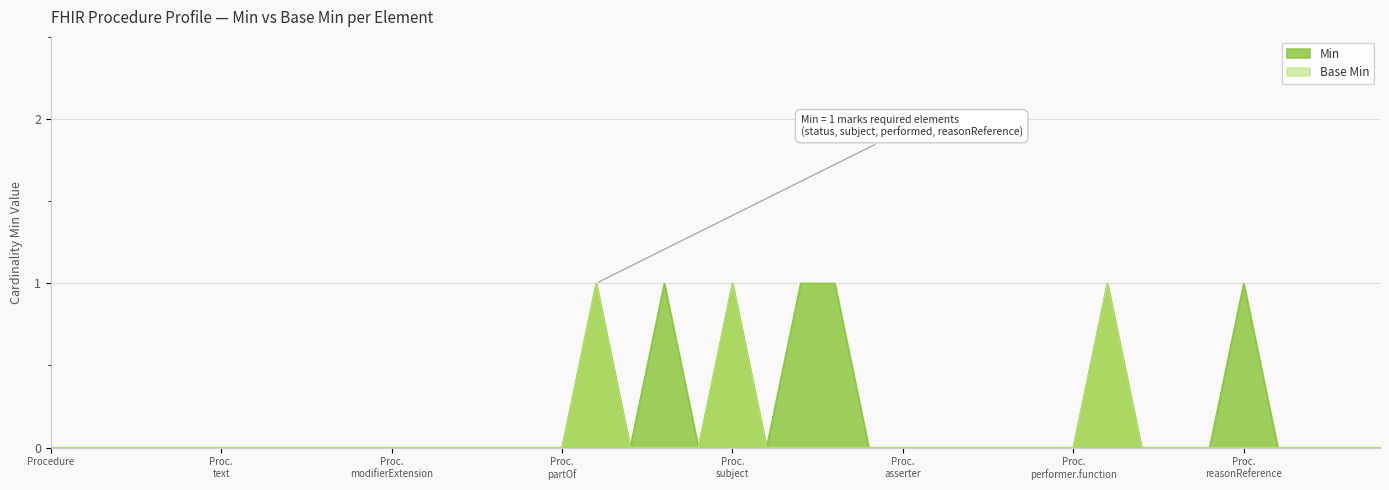

Which series has the largest total across all categories?

Min